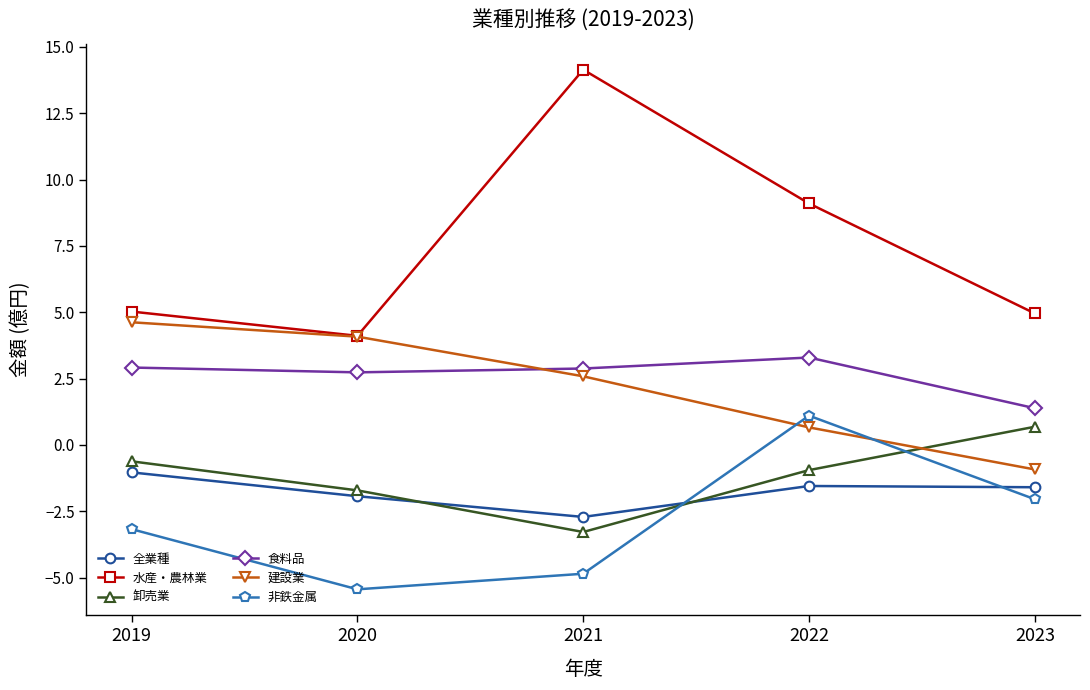

Which series has the widest spread of values?

水産・農林業